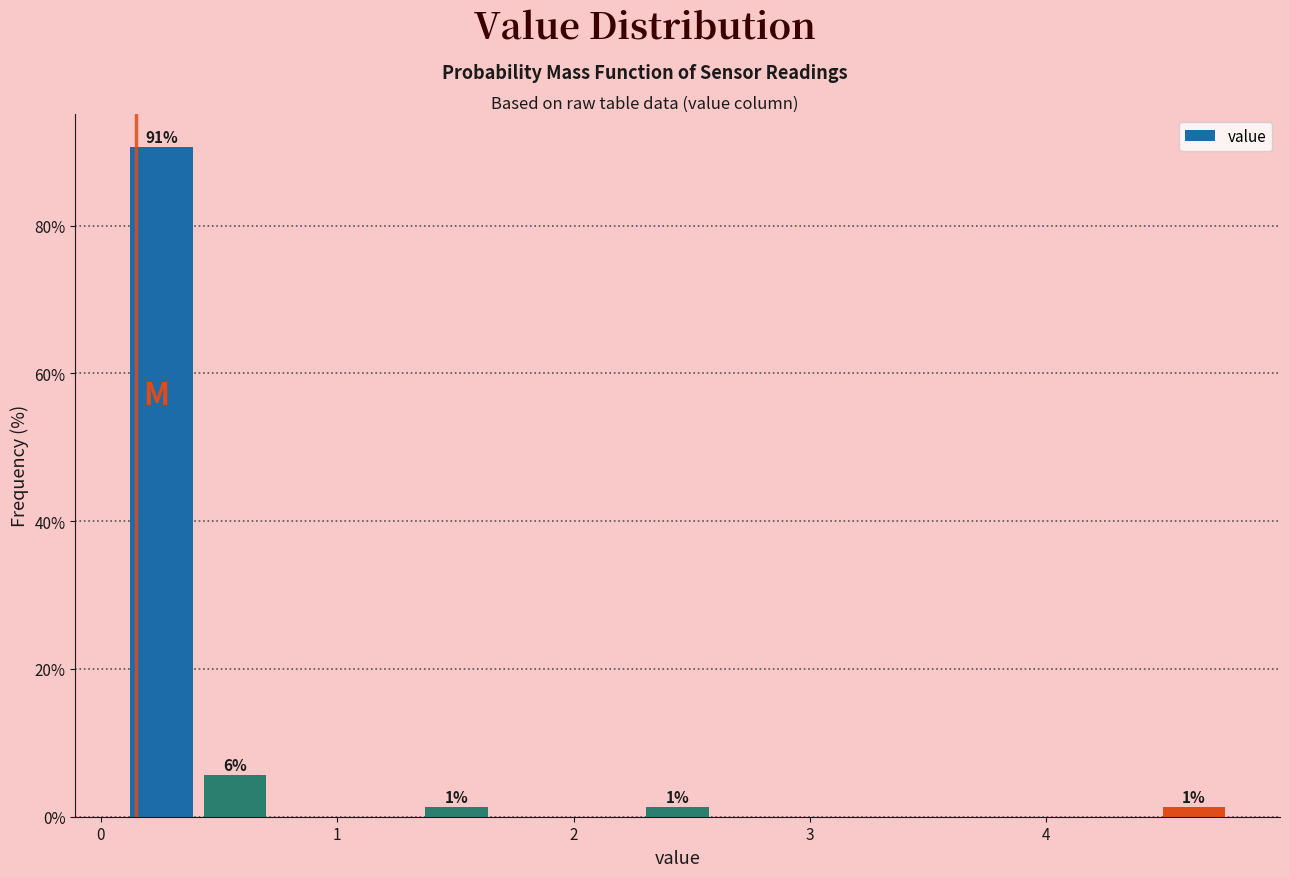

Around what value on the x-axis is the tallest bar? Give the approximate position of its centre, as read against the axis.

0.3